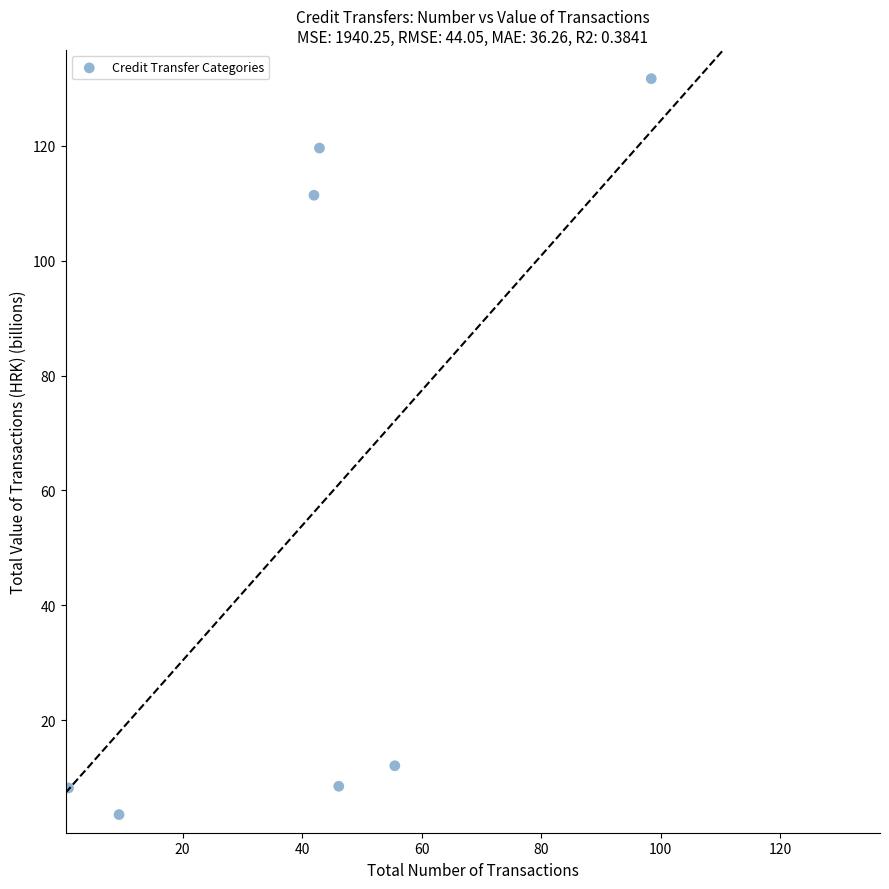

What Y value in the scatter plot is closest to 67?

111.4